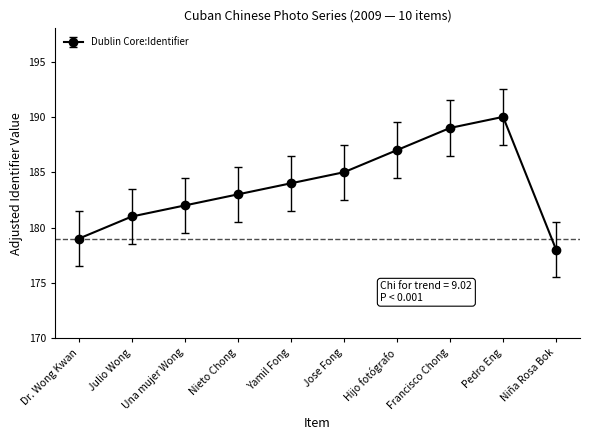

Rank the categories by value from highest to lowest.

Pedro Eng, Francisco Chong, Hijo fotógrafo, Jose Fong, Yamil Fong, Nieto Chong, Una mujer Wong, Julio Wong, Dr. Wong Kwan, Niña Rosa Bok